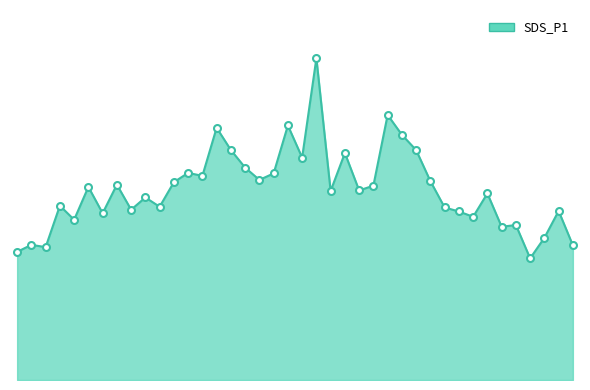

Is this an area chart (filled region under the line)?

Yes